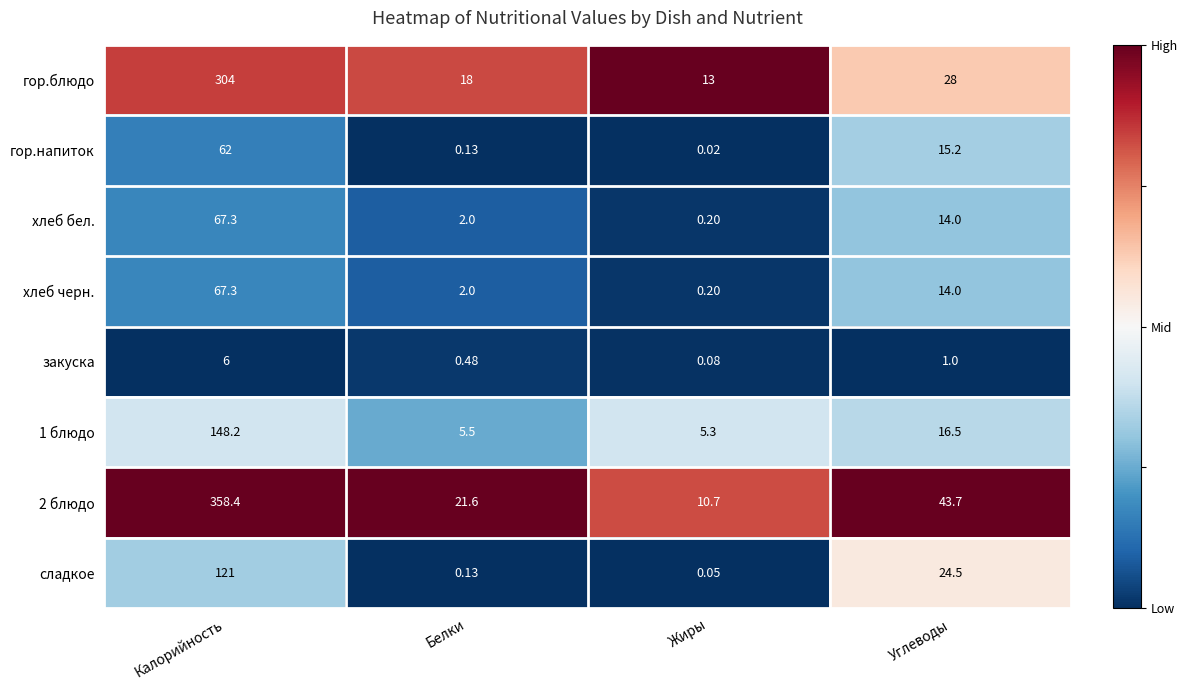

Rank the categories by хлеб бел. value from lowest to highest.

Жиры, Белки, Углеводы, Калорийность